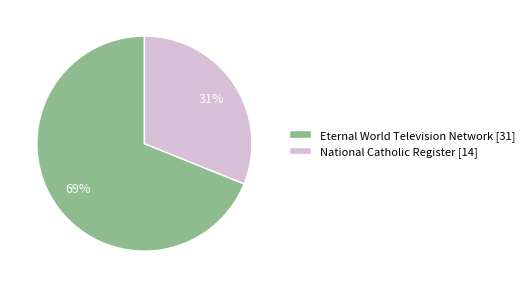

Do National Catholic Register [14] and Eternal World Television Network [31] together represent more than half of the pie?

Yes